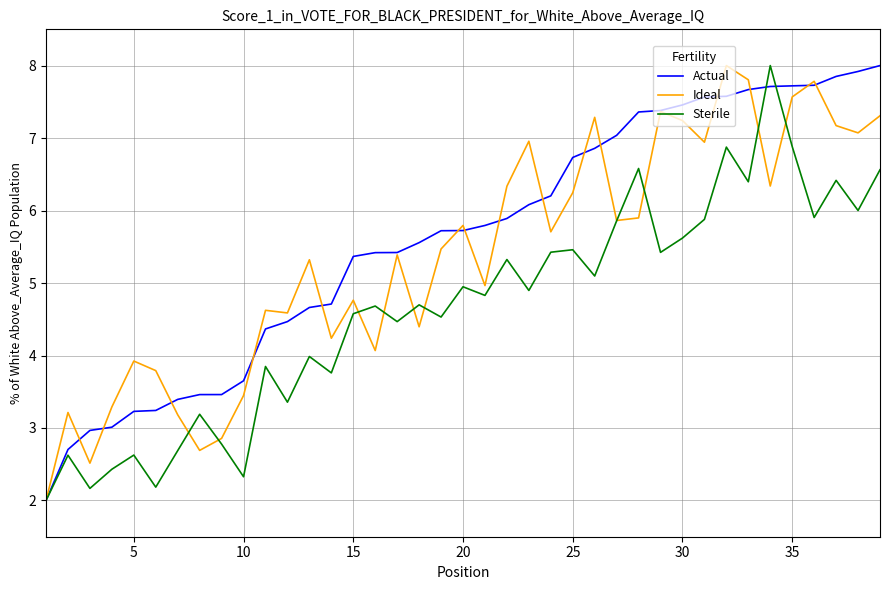

After their last crossing, which series has the higher values: Sterile or Ideal?

Ideal